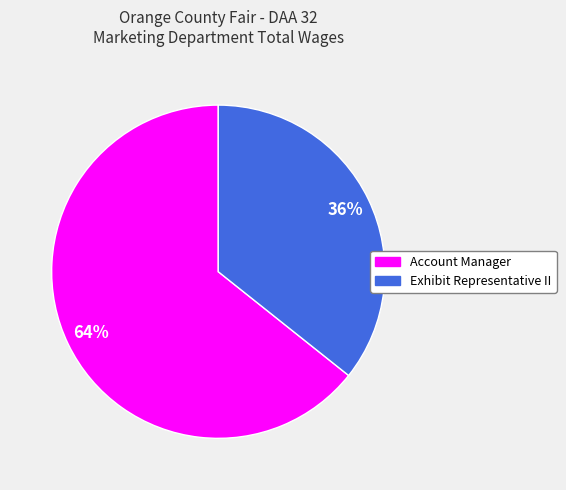

To the nearest percent, what portion does Account Manager represent?

64%